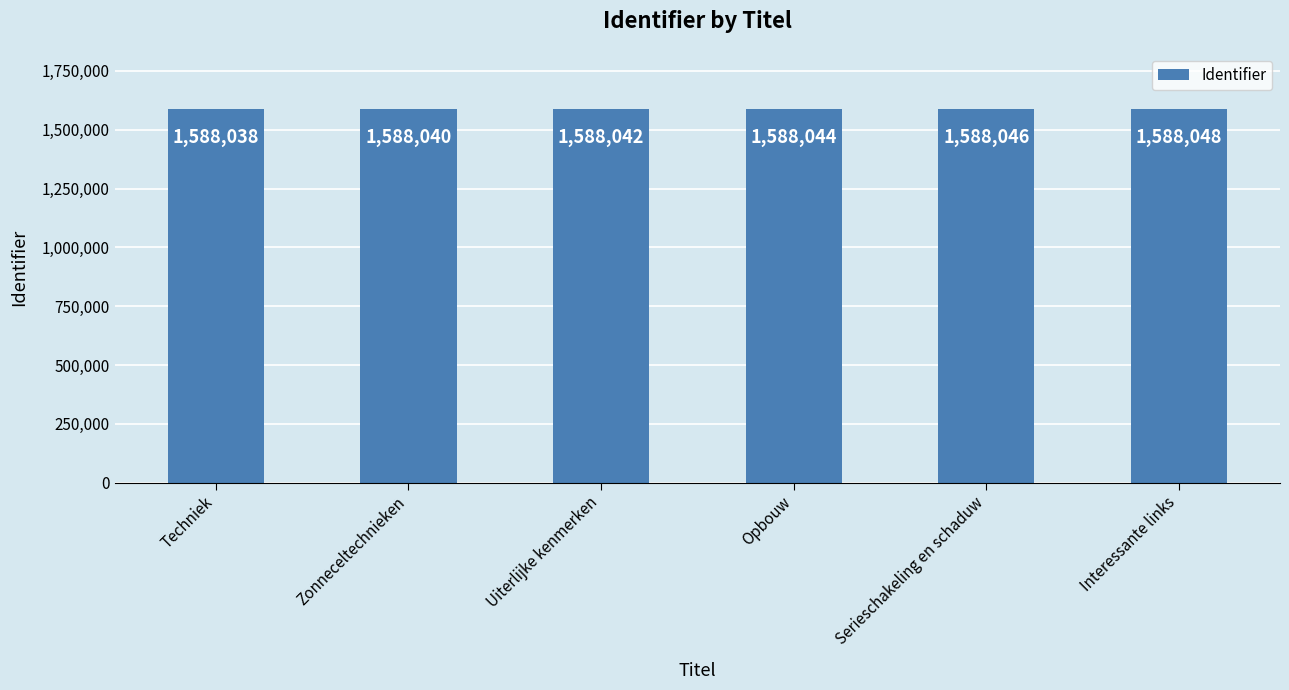

Which label corresponds to the largest value in the chart?

Interessante links